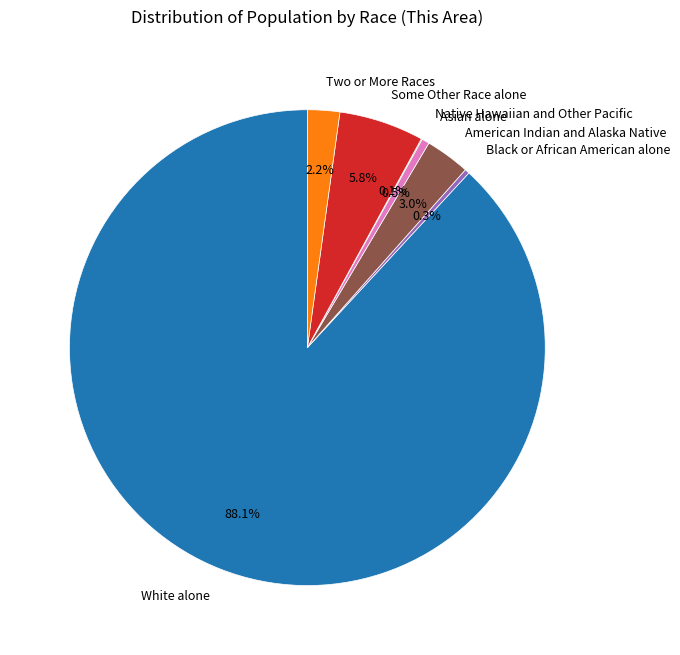

Does any single category account for the majority?

Yes